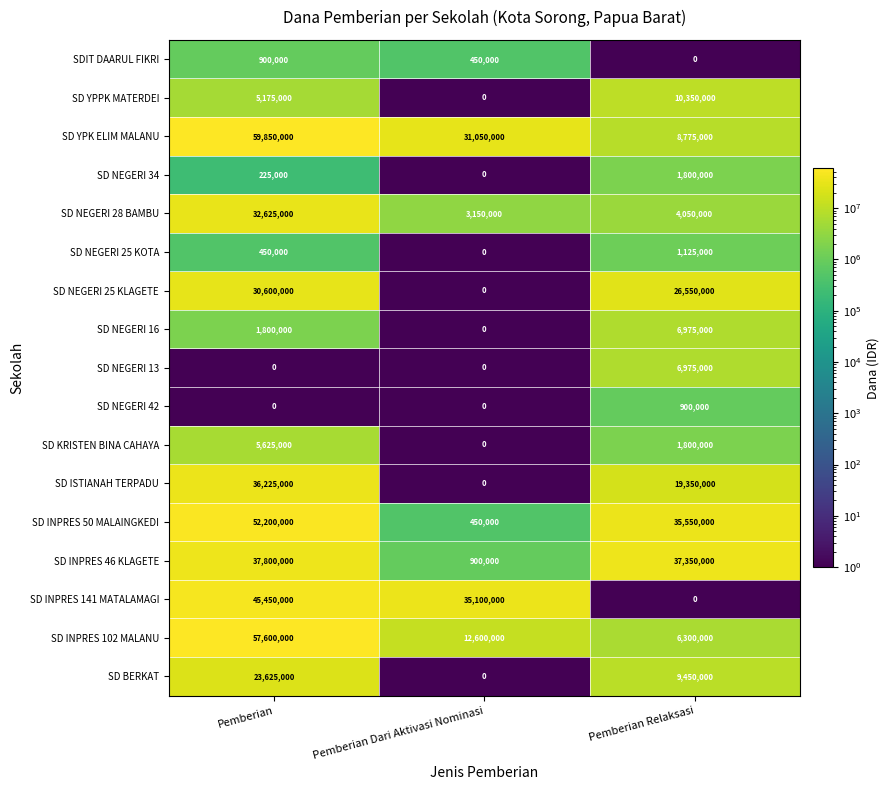

What is the average value of the SD ISTIANAH TERPADU series?

18525000